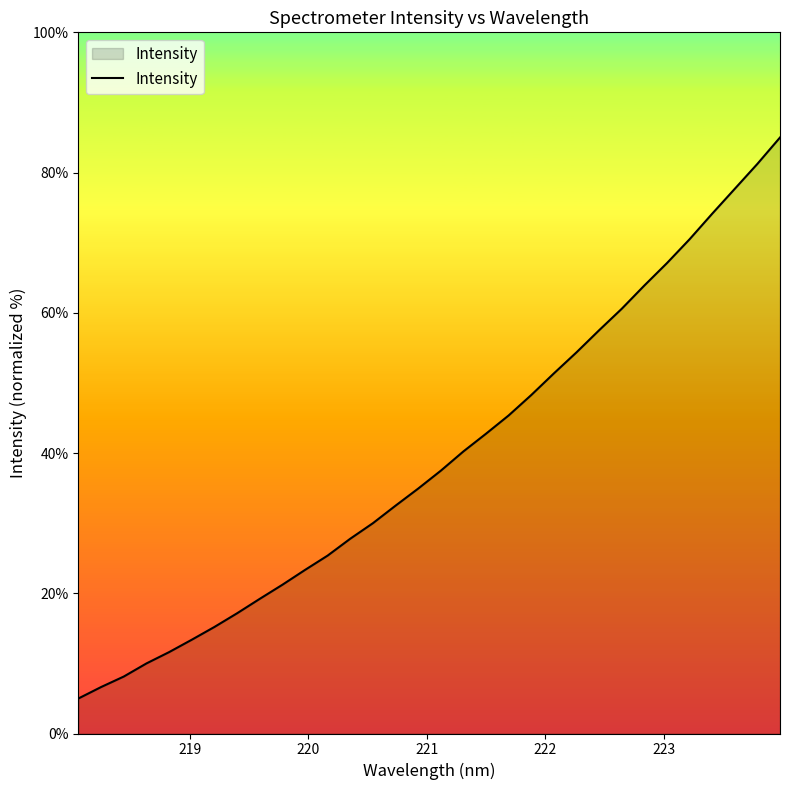

What is the maximum value shown in the chart?

85.0